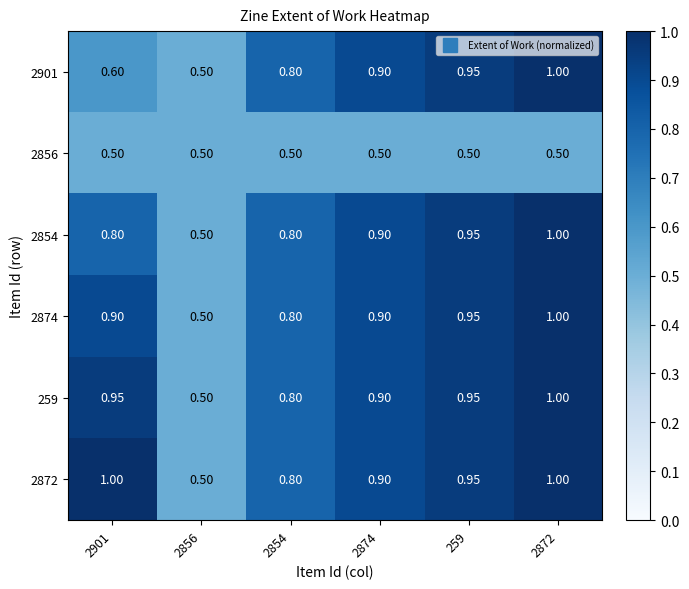

What is the maximum value shown in the chart?

1.0